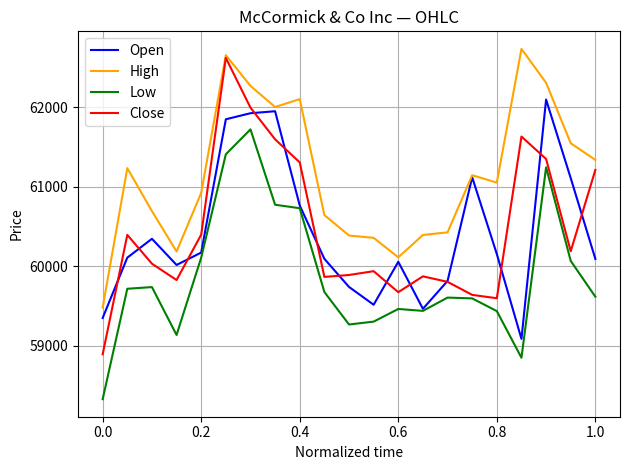

What is the difference between the second highest and second lowest values in the Low series?

2557